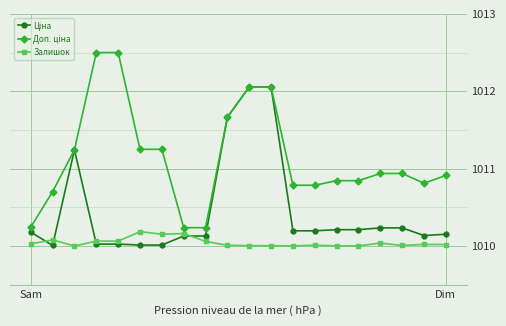

At how many categories does at least one series exceed 1012?

4